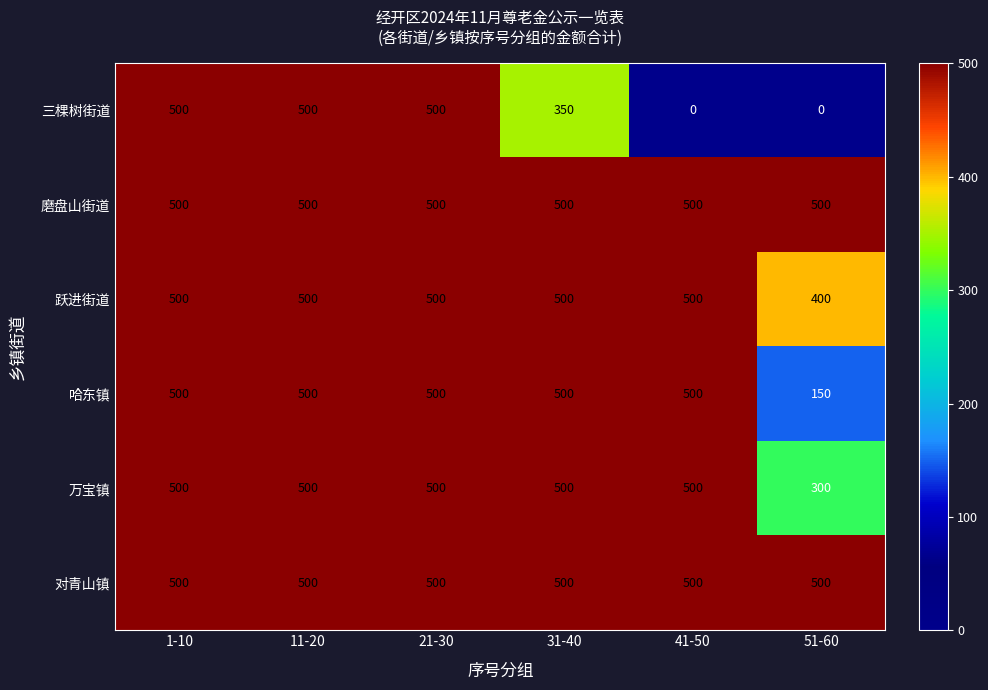

What is the total value across all series at 21-30?

3000